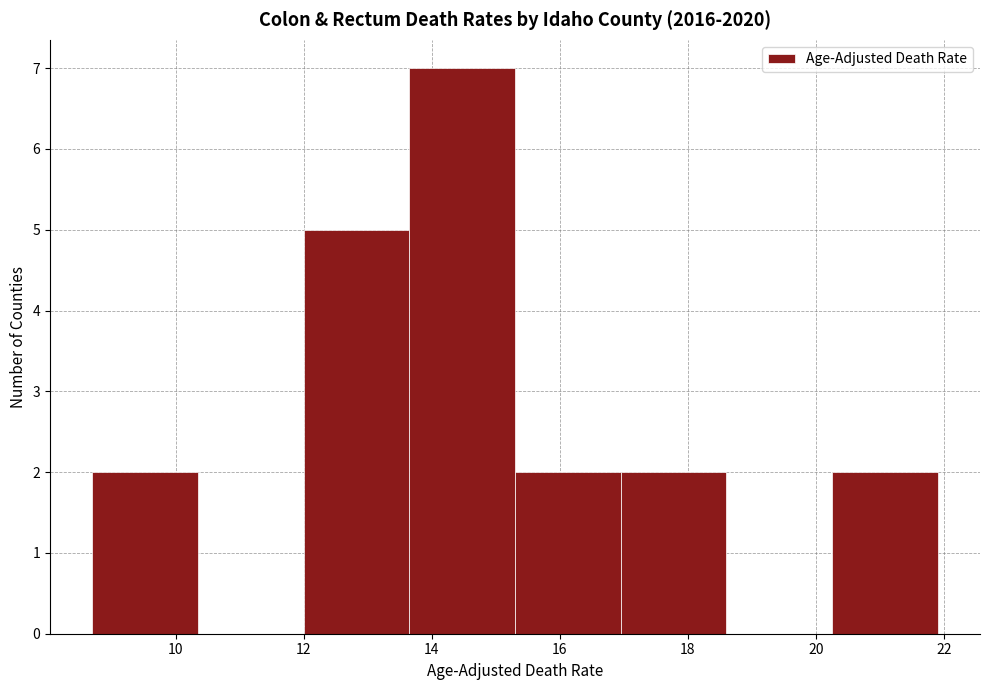

Reading left to right, list every bar in this chart as the range it spans on the x-axis followed by its height. Neither the bar edges nor the heights are printed on the chart, so give them approximately, as read against the axes.

8.70 to 10.35: 2
10.35 to 12.00: 0
12.00 to 13.65: 5
13.65 to 15.30: 7
15.30 to 16.95: 2
16.95 to 18.60: 2
18.60 to 20.25: 0
20.25 to 21.90: 2